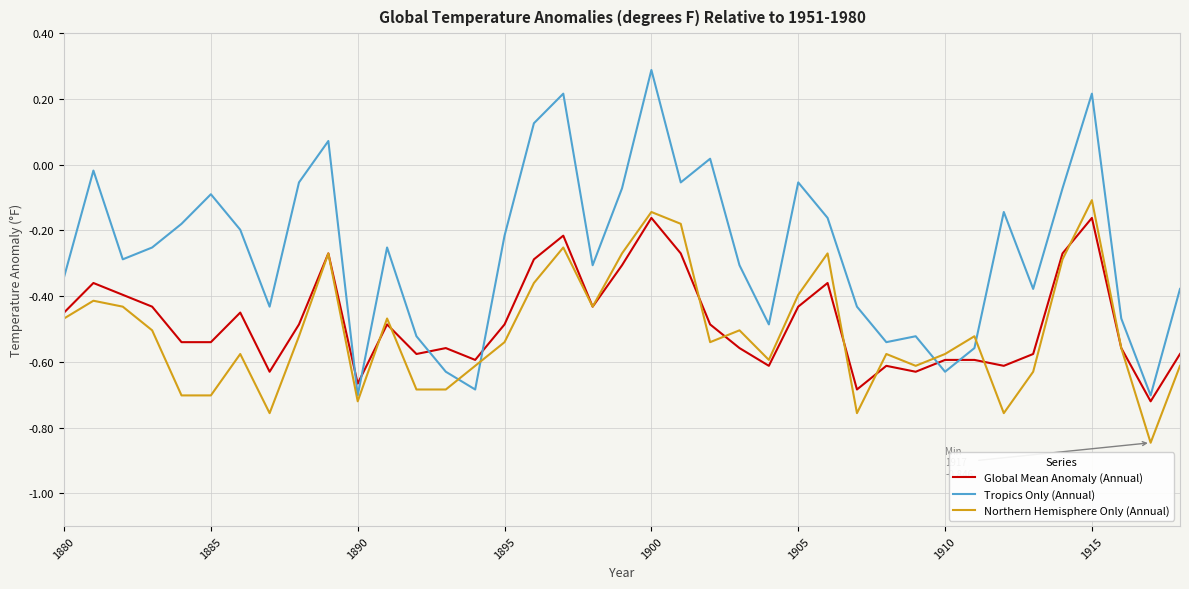

Which series has the widest spread of values?

Tropics Only (Annual)